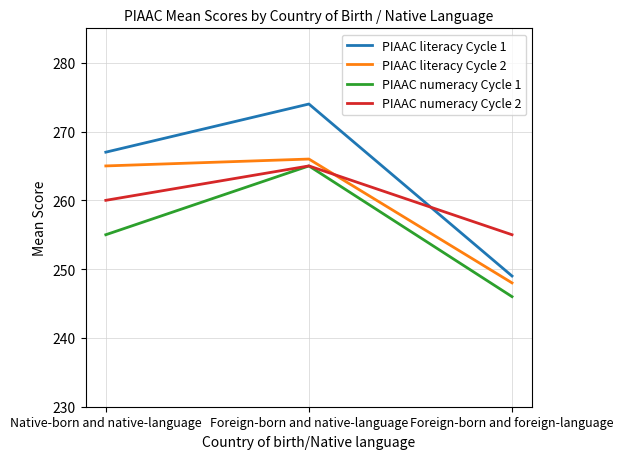

What is the maximum value for PIAAC literacy Cycle 1?

274